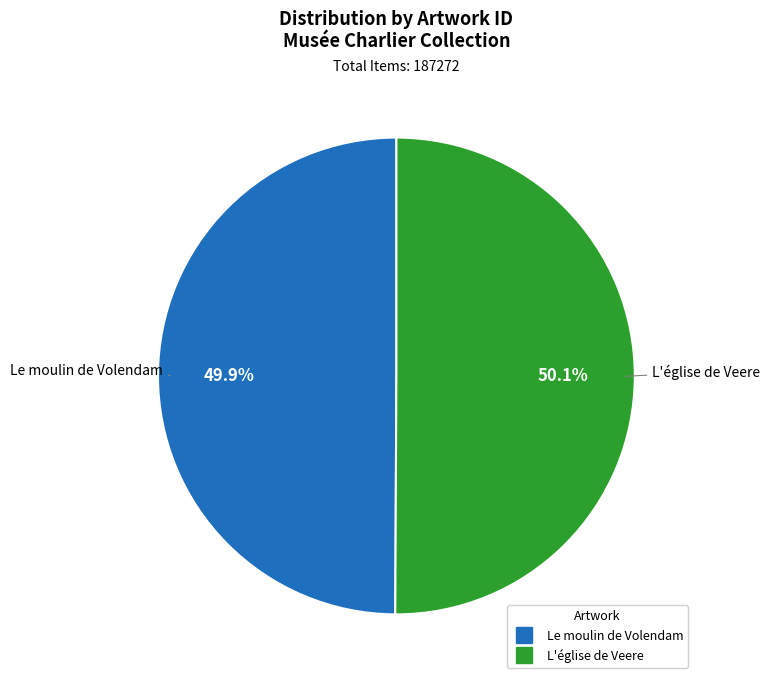

What is the ratio of the value at L'église de Veere to the value at Le moulin de Volendam?

1.0